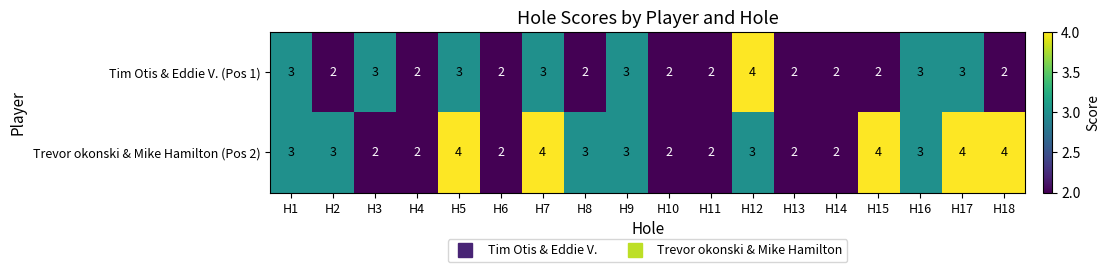

List the series in order of their overall mean, lowest first.

Tim Otis & Eddie V. (Pos 1), Trevor okonski & Mike Hamilton (Pos 2)